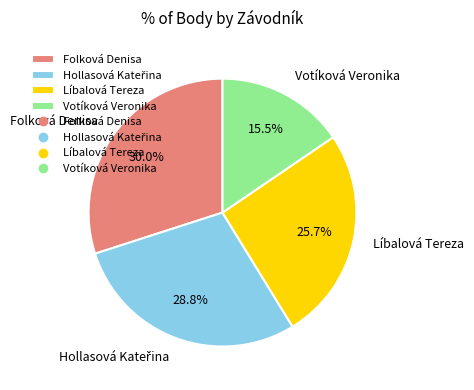

Which category has the smallest portion of the pie?

Votíková Veronika